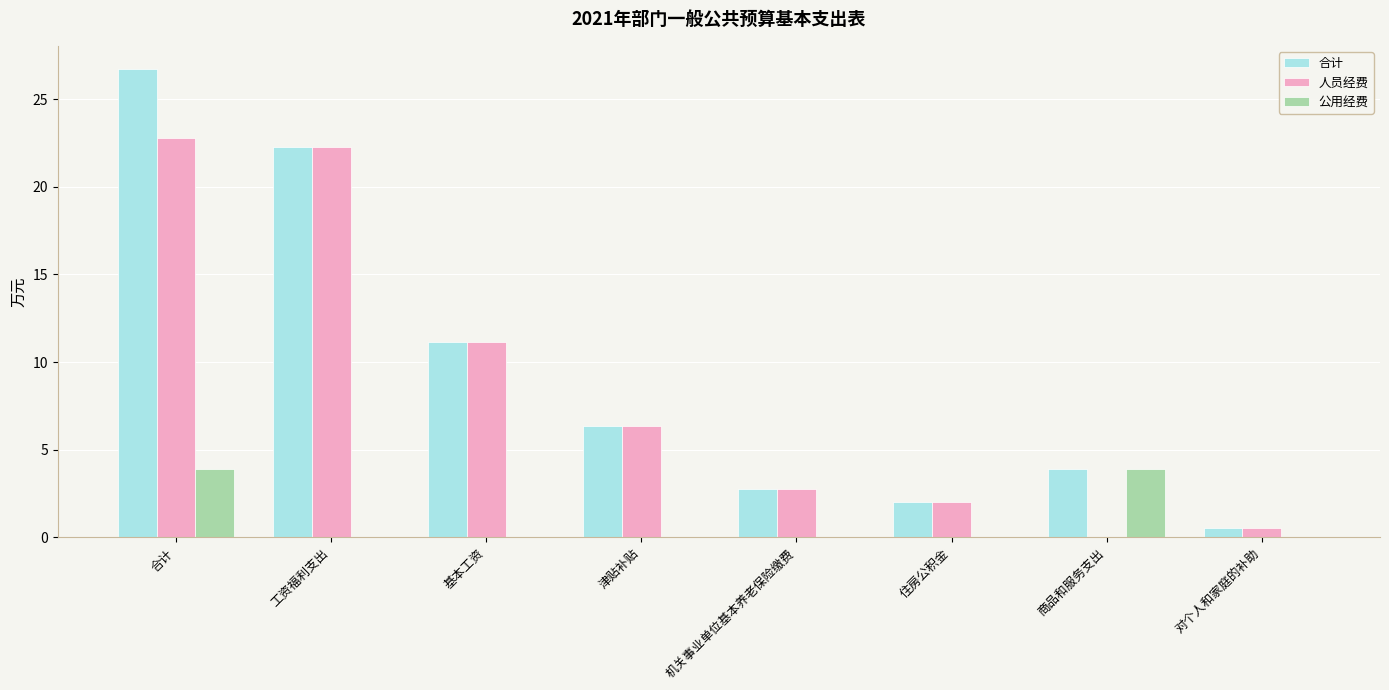

What is the maximum value shown in the chart?

26.7